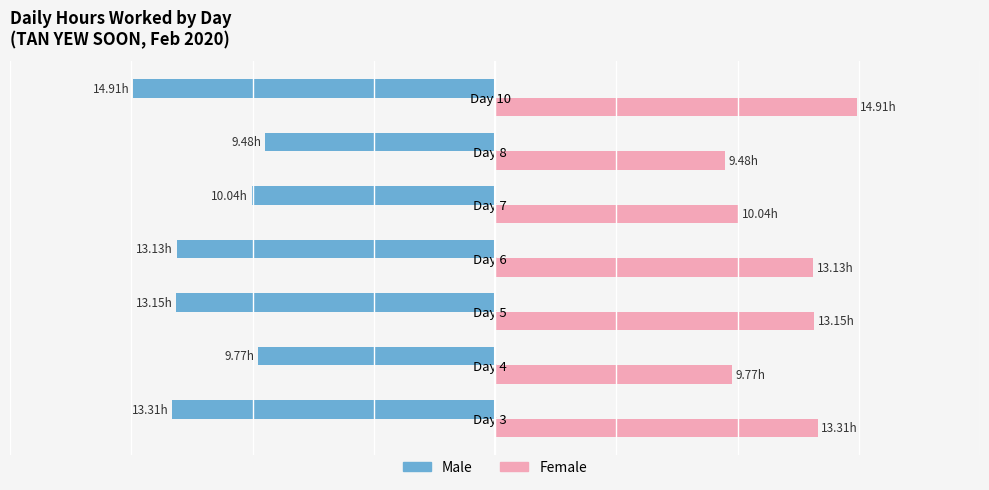

What are all the series names shown in the legend?

Male, Female